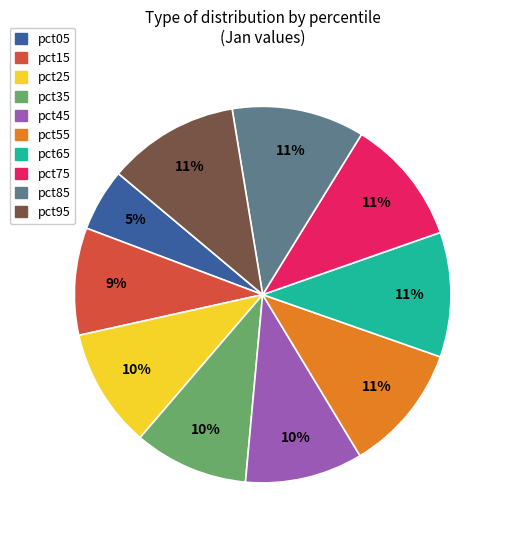

Which has a higher value, pct65 or pct05?

pct65